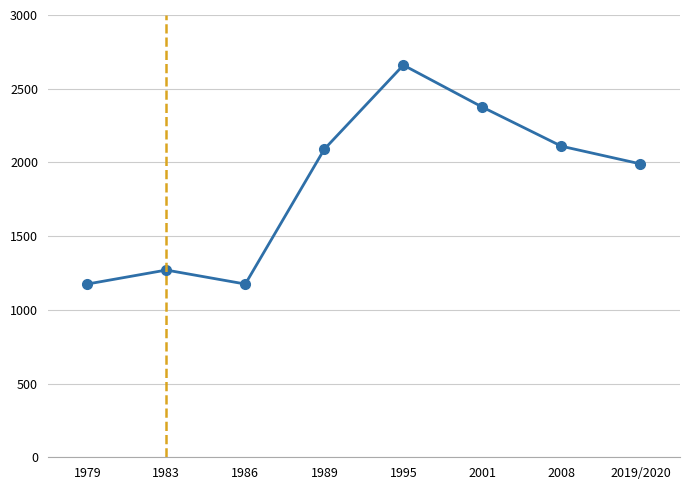

Where is the data nearest to the value 1917?

2019/2020